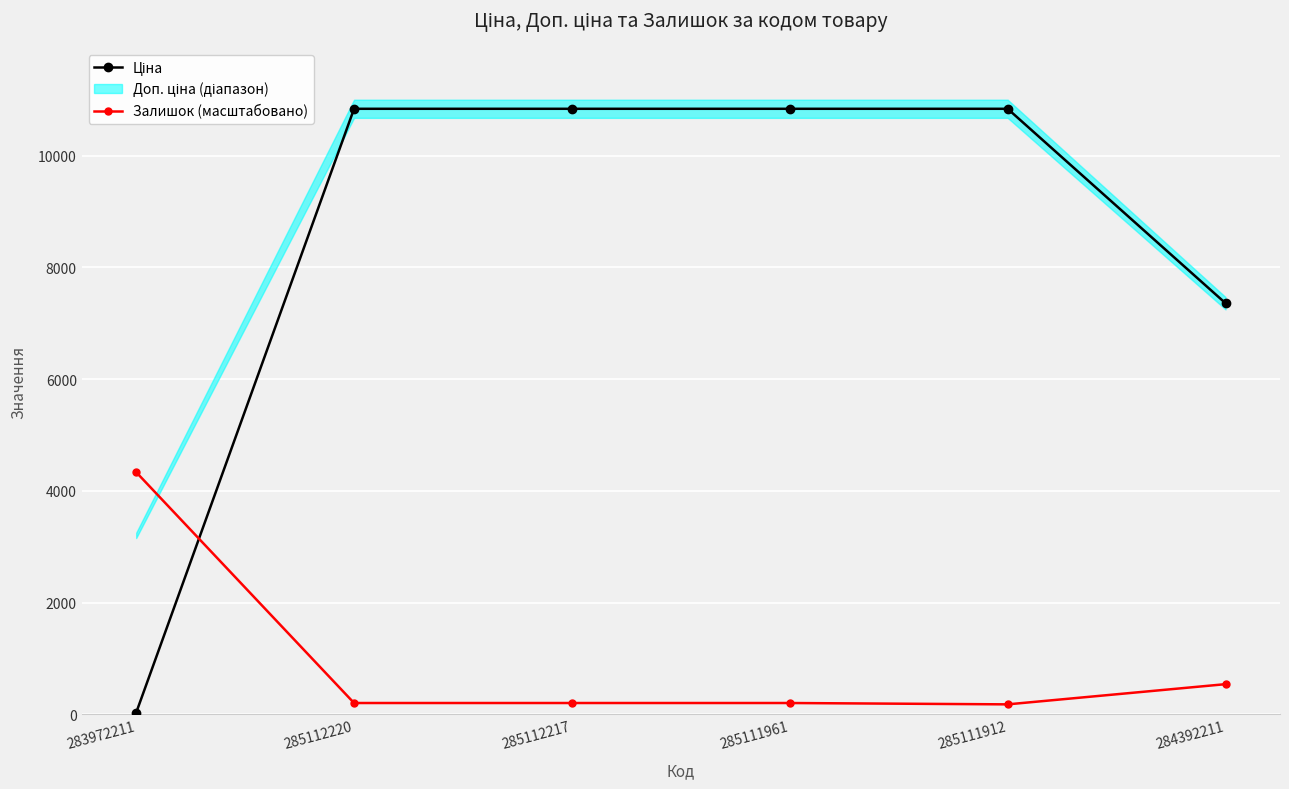

Where is Ціна nearest to the value 5436?

284392211